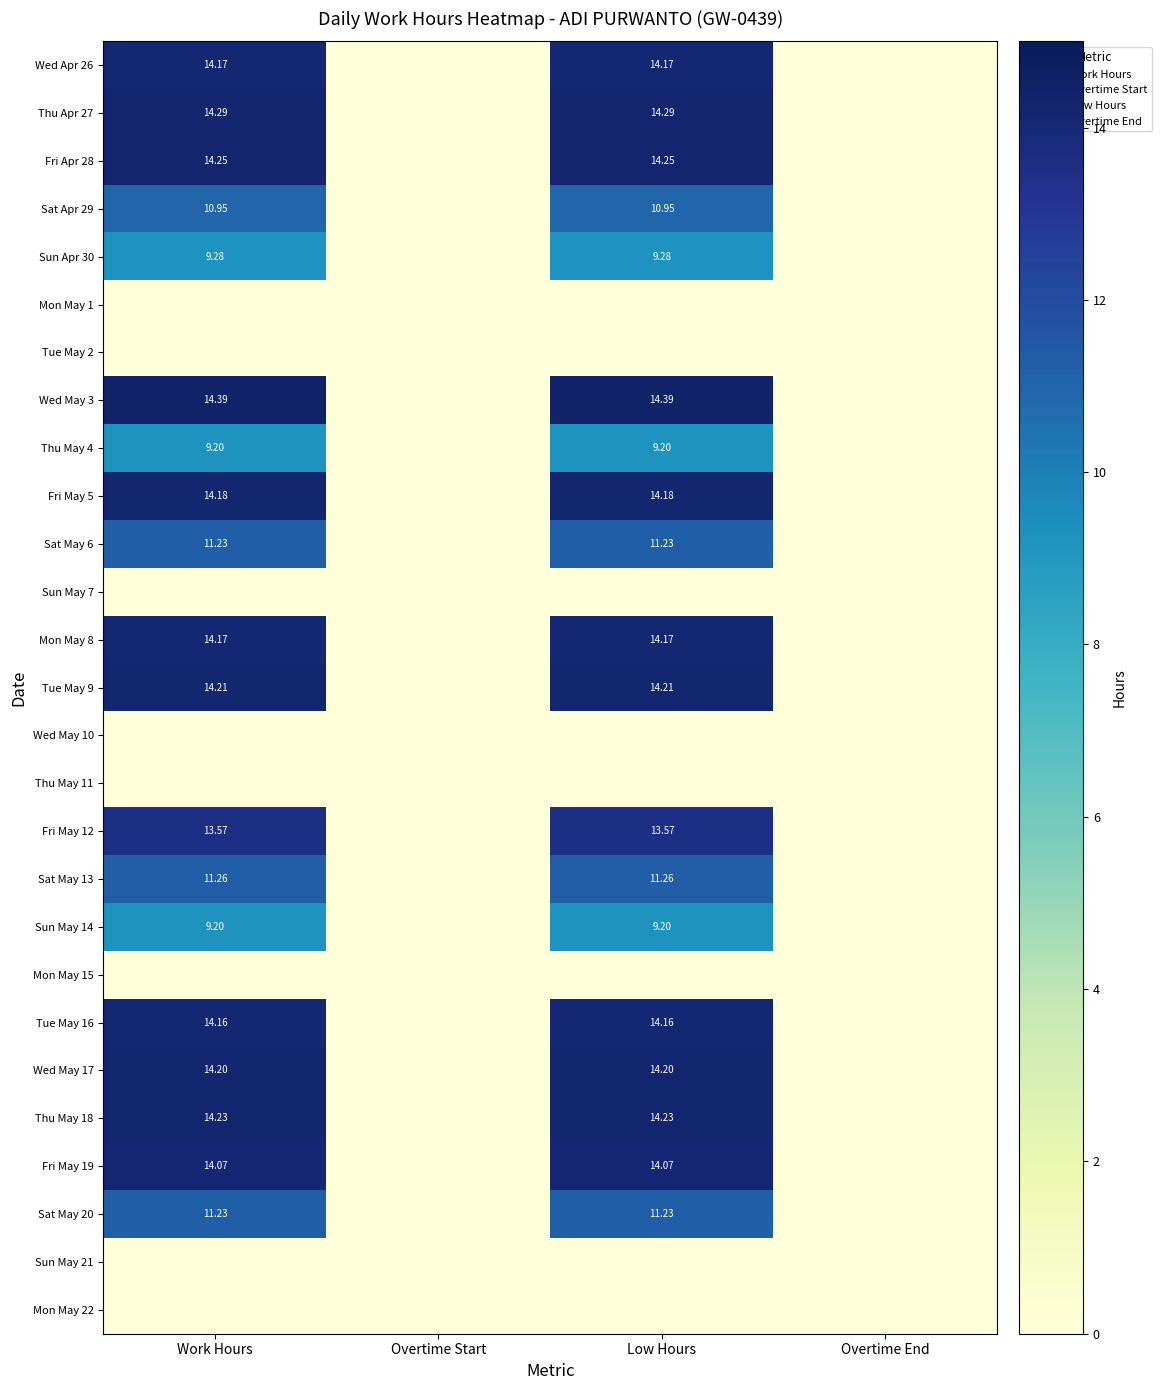

What is the sum of all Thu May 18 values?

28.5